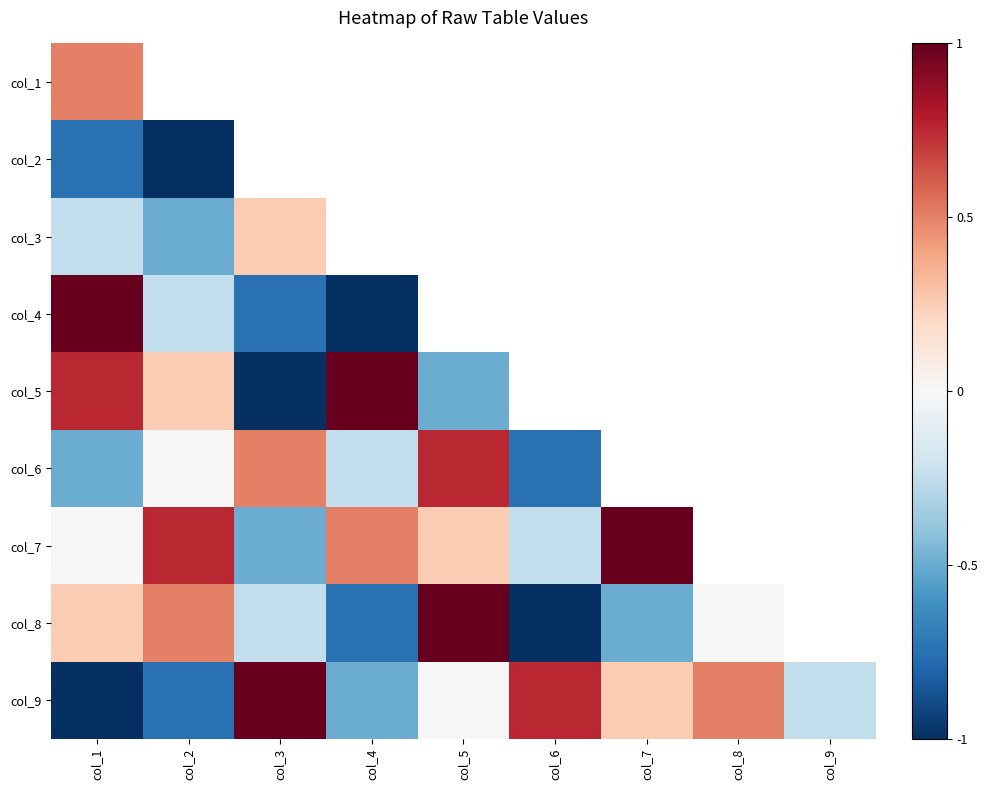

How many col_9 values are between 0 and 1?

5